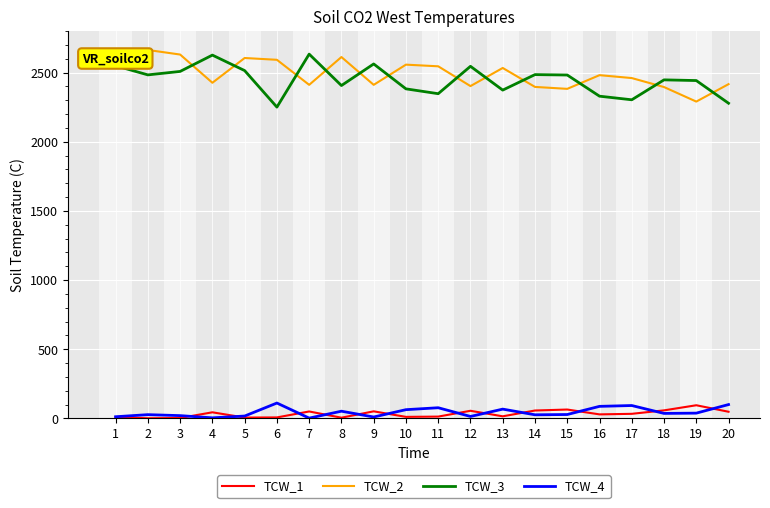

The value of TCW_4 at 20 is 100. True or false?

True